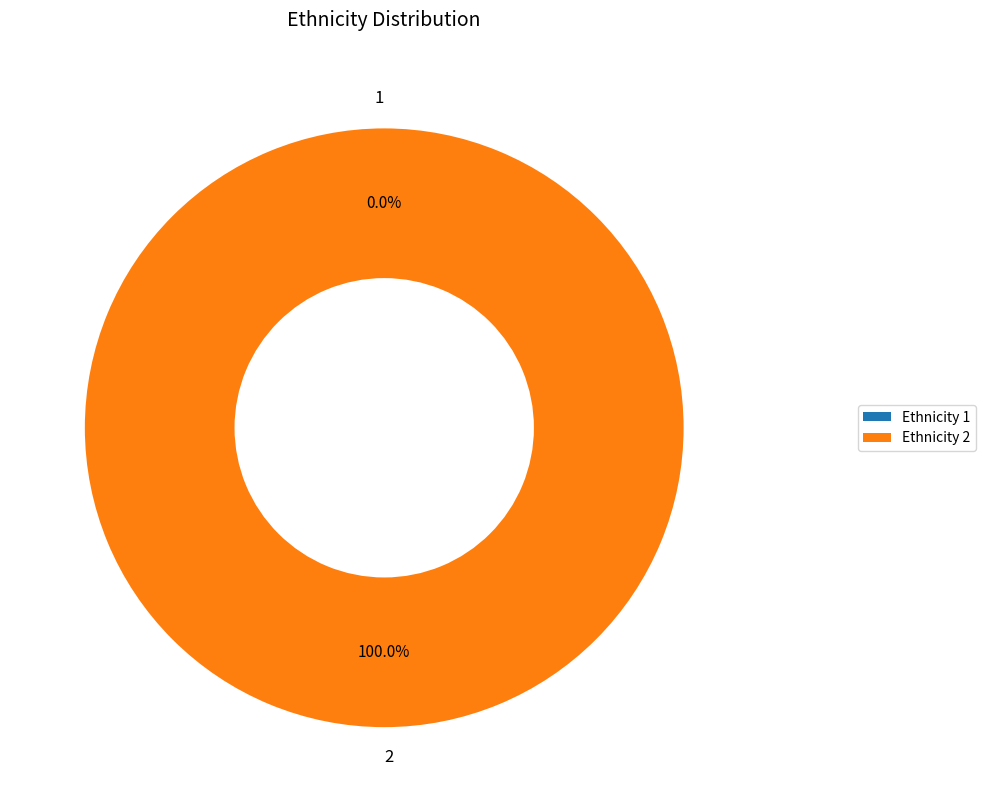

Which slice is the largest?

2